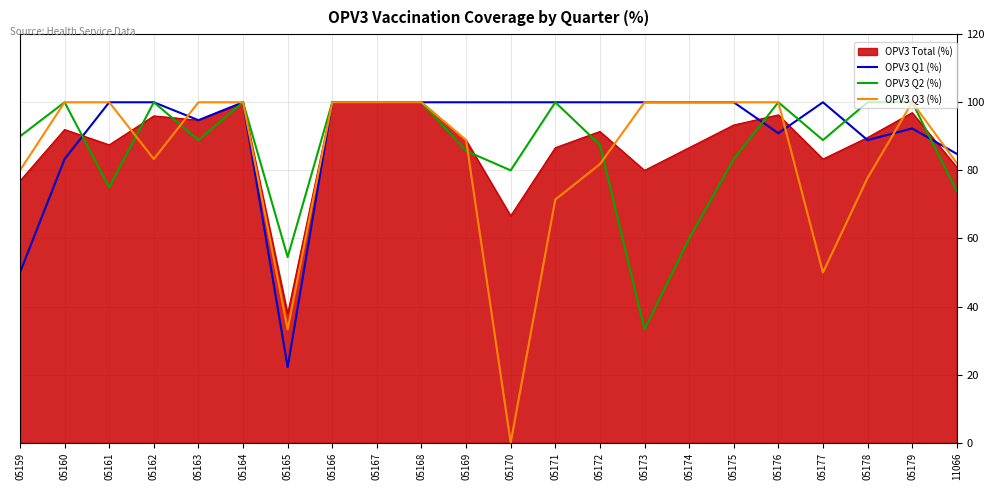

The value of OPV3 Q3 (%) at 05173 is 178.5. True or false?

False